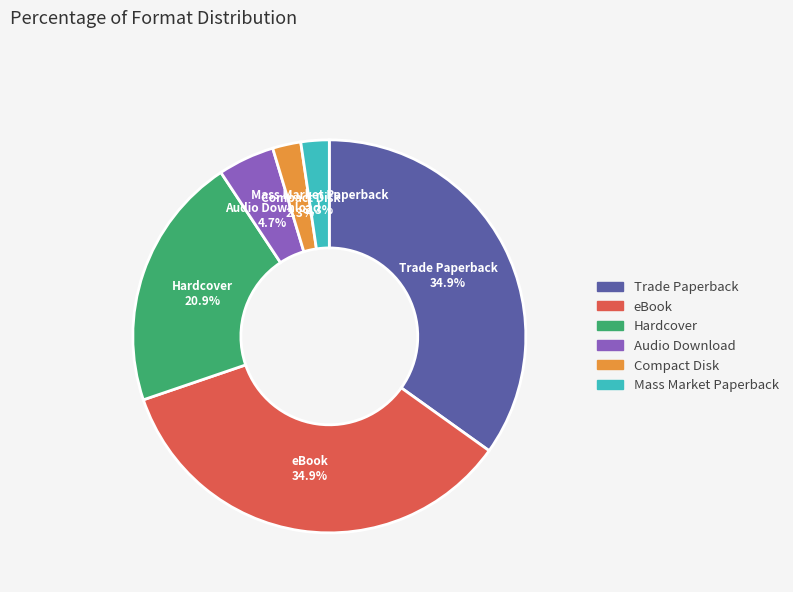

Is there any slice that represents more than half of the pie?

No